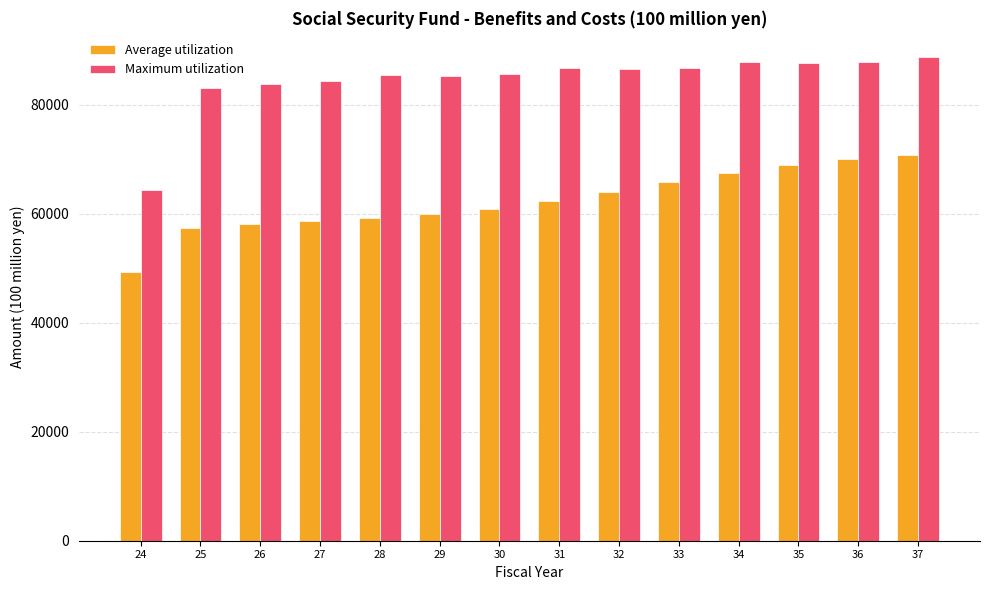

What is the sum of the Maximum utilization values at 32 and 29?

171757.8